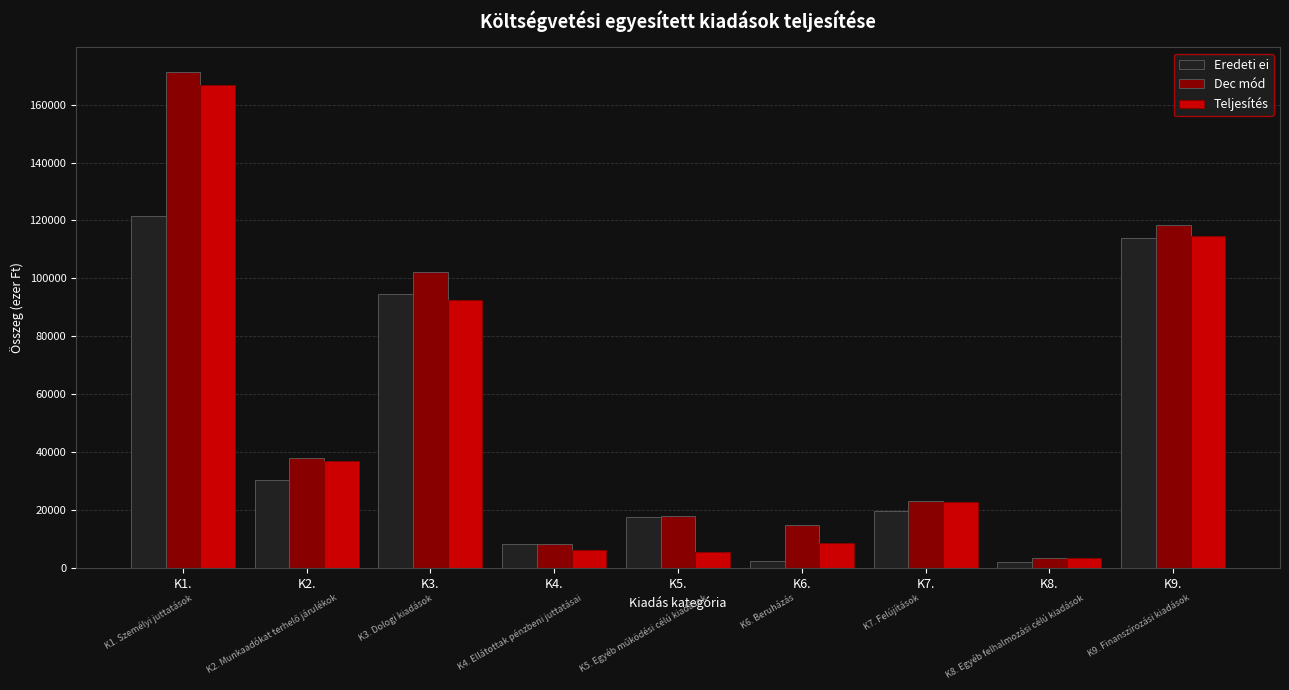

Count the number of data series in this chart.

3